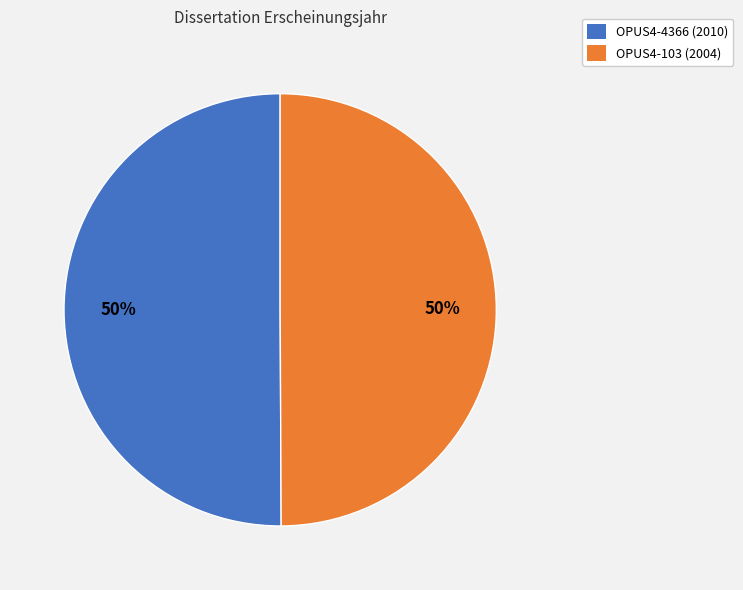

To the nearest percent, what is the combined percentage of OPUS4-4366 (2010) and OPUS4-103 (2004)?

100%